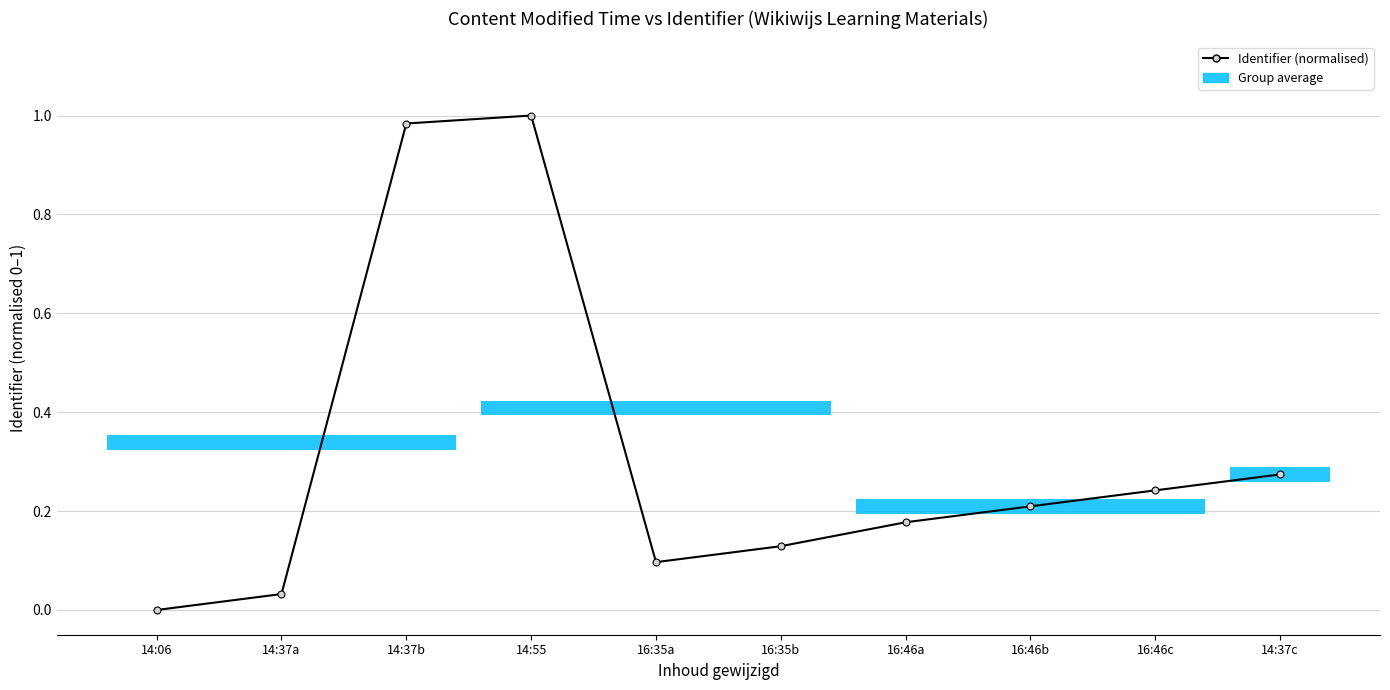

What is the label of the 8th bar from the left?

16:46b